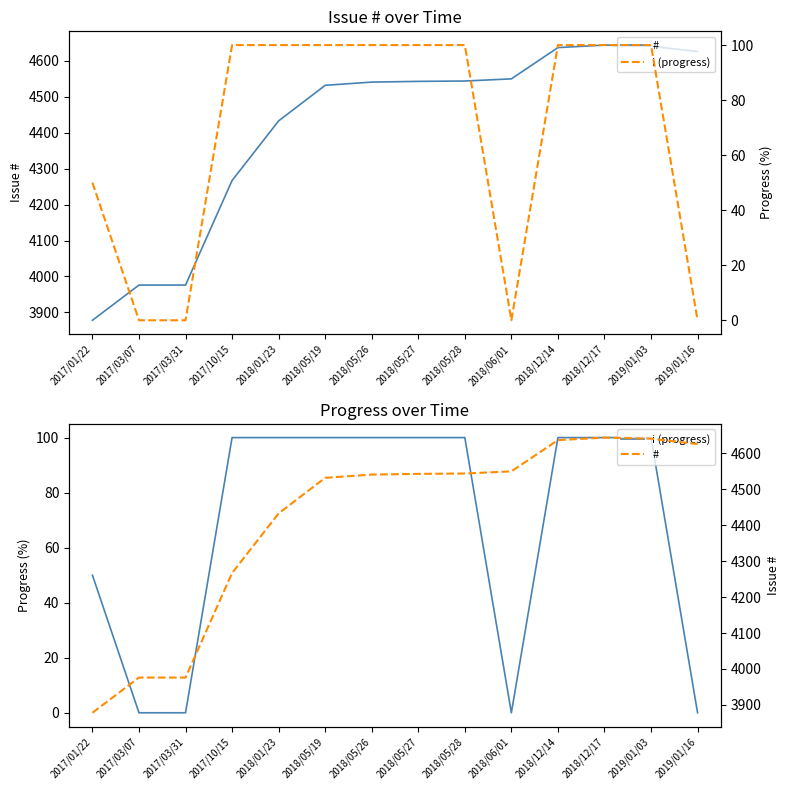

At 2017/03/07, list the series in order from smallest to largest.

i (progress), #